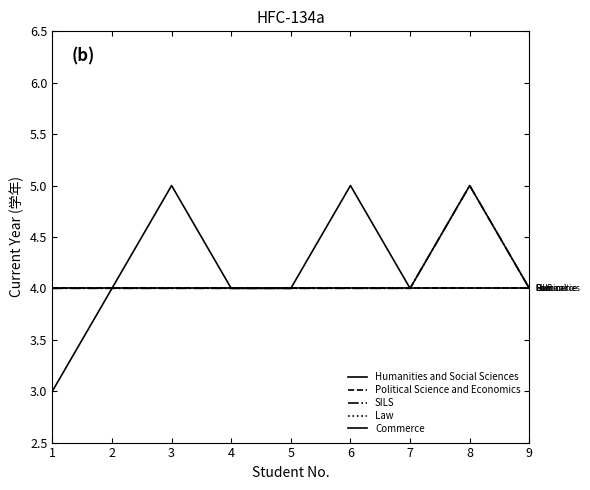

List the labels in order of Law value, largest first.

1, 2, 3, 4, 5, 6, 7, 8, 9